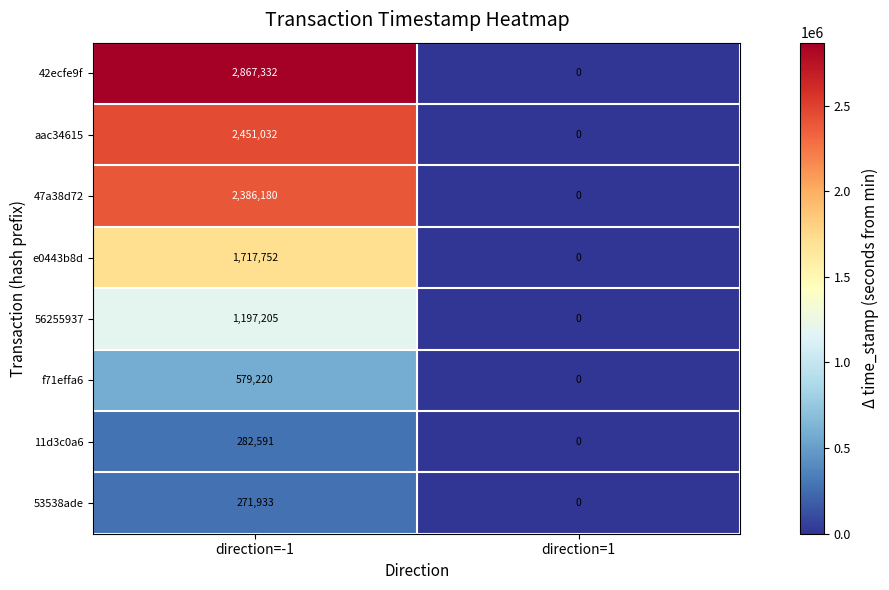

At which category does the chart reach its minimum across all series?

direction=1